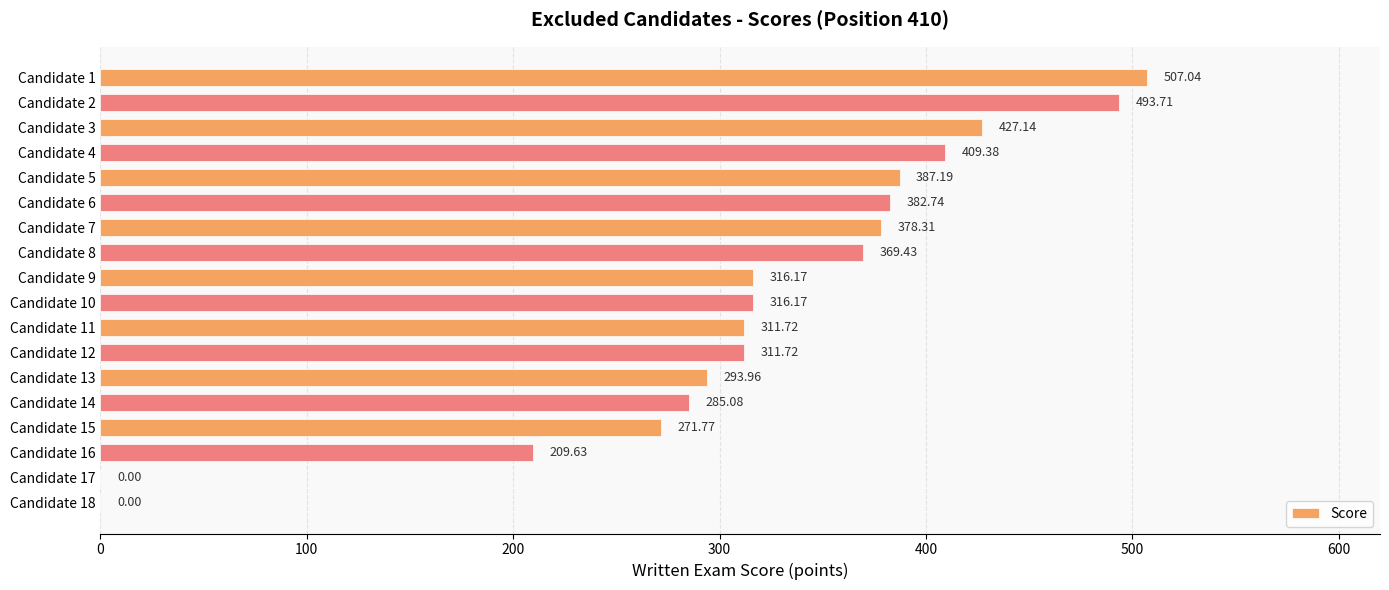

What is the sum of the values at Candidate 12 and Candidate 7?

690.0